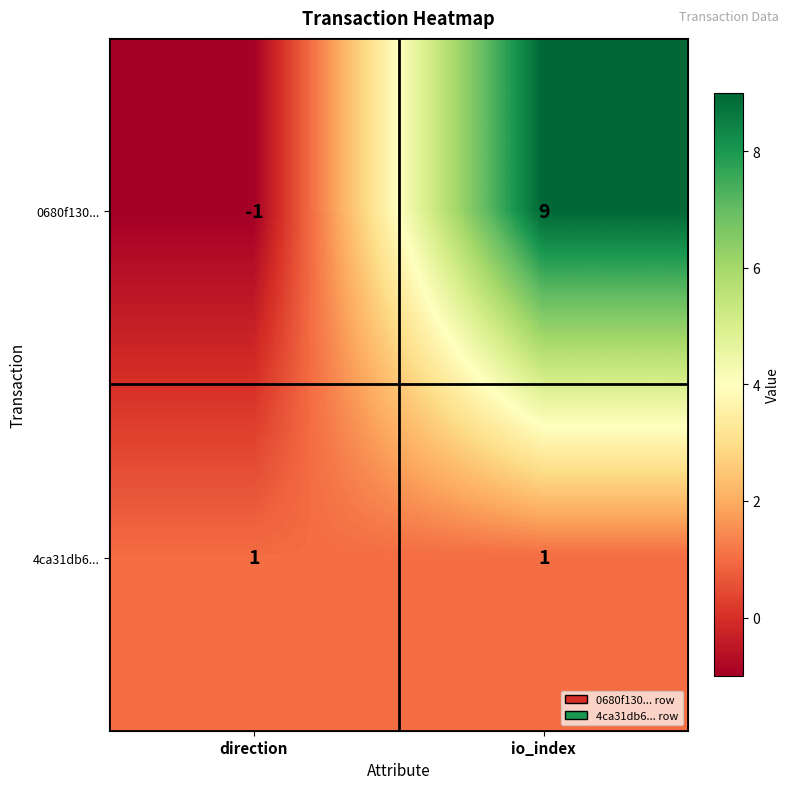

What is the difference between the highest and lowest values at io_index?

8